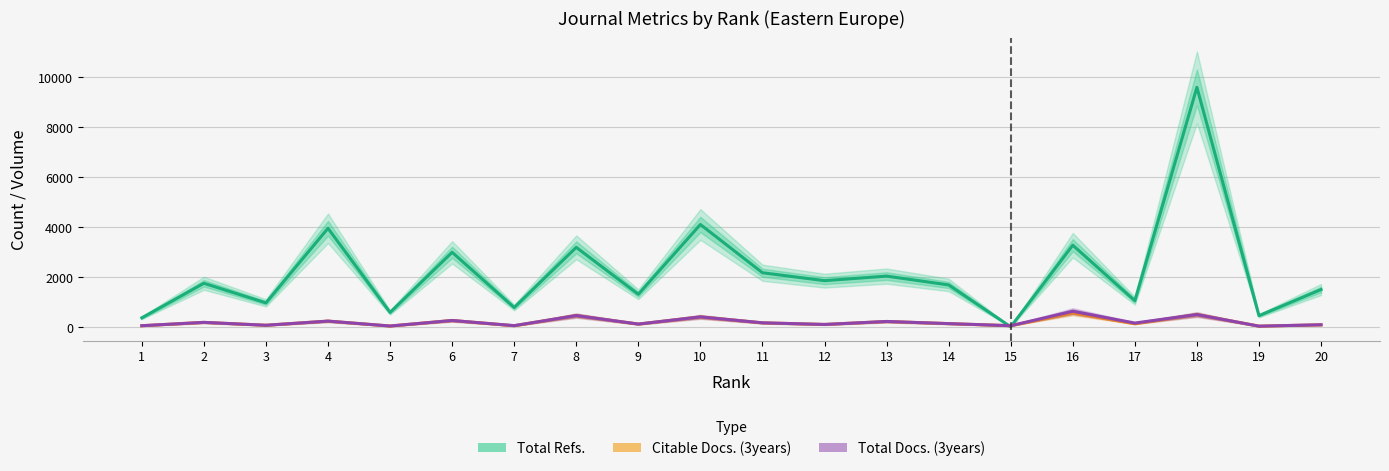

In Total Refs., how many points are lower than both neighbors (excluding endpoints)?

8